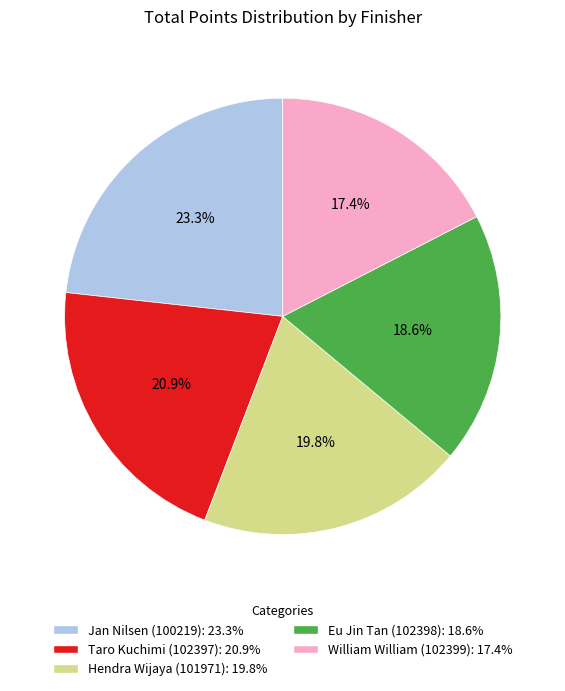

To the nearest percent, what is the difference between the largest and smallest slice percentages?

6%